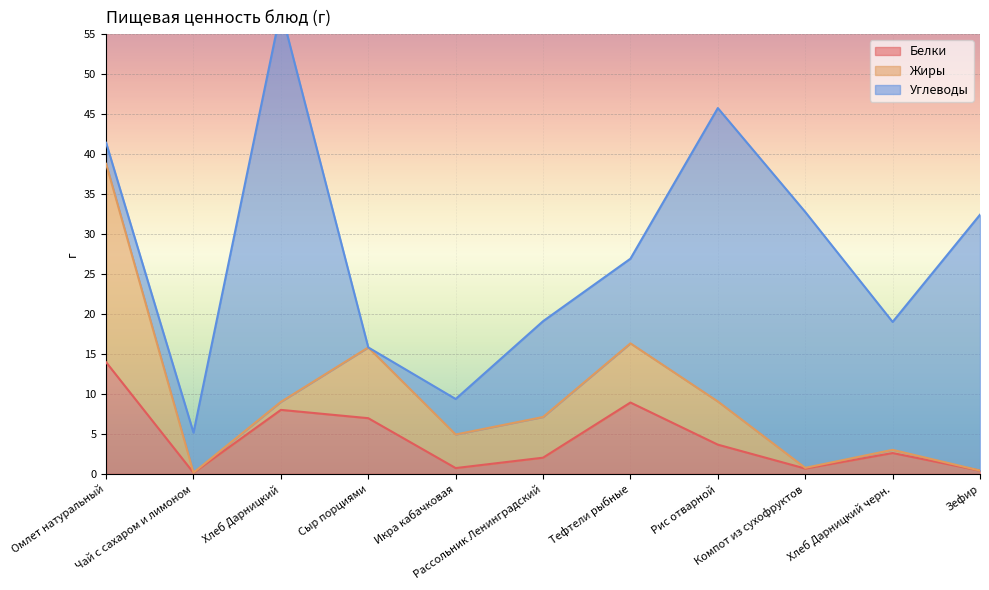

Reading left to right, extract all data points from this chart.

Белки: Омлет натуральный=14.0	Чай с сахаром и лимоном=0.1	Хлеб Дарницкий=8.0	Сыр порциями=7.0	Икра кабачковая=0.7	Рассольник Ленинградский=2.0	Тефтели рыбные=8.9	Рис отварной=3.6	Компот из сухофруктов=0.7	Хлеб Дарницкий черн.=2.6	Зефир=0.4
Жиры: Омлет натуральный=24.8	Чай с сахаром и лимоном=0.0	Хлеб Дарницкий=1.0	Сыр порциями=8.8	Икра кабачковая=4.2	Рассольник Ленинградский=5.1	Тефтели рыбные=7.4	Рис отварной=5.4	Компот из сухофруктов=0.1	Хлеб Дарницкий черн.=0.4	Зефир=0.0
Углеводы: Омлет натуральный=2.6	Чай с сахаром и лимоном=5.0	Хлеб Дарницкий=49.0	Сыр порциями=0.0	Икра кабачковая=4.4	Рассольник Ленинградский=12.0	Тефтели рыбные=10.6	Рис отварной=36.7	Компот из сухофруктов=32.0	Хлеб Дарницкий черн.=16.0	Зефир=32.0